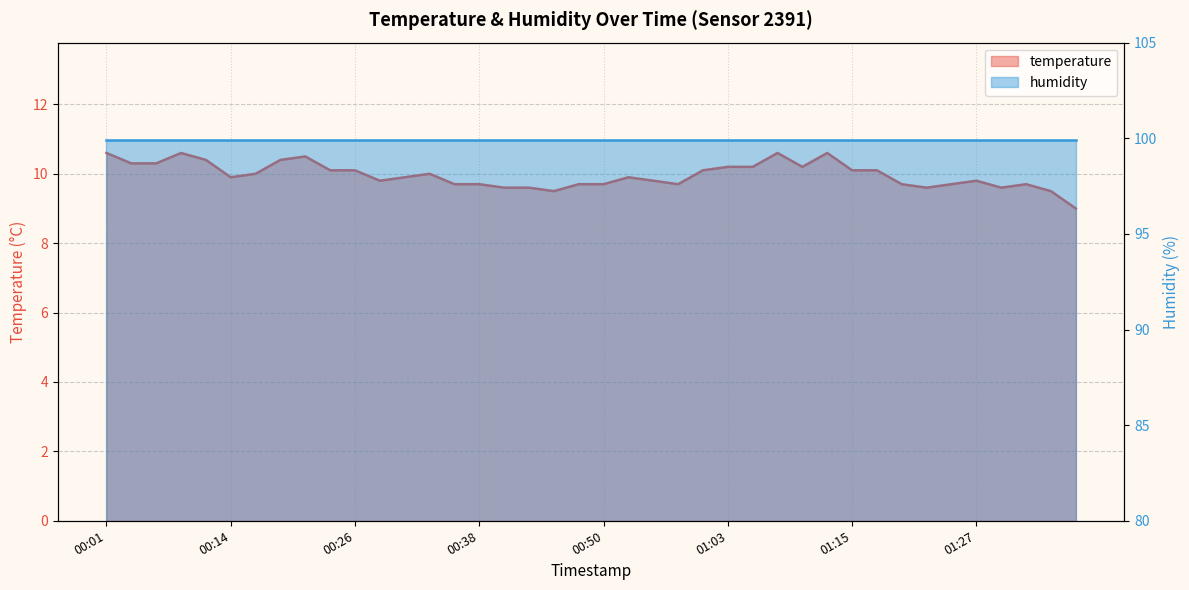

The chart shows a value of 9.7 at 01:32. True or false?

True